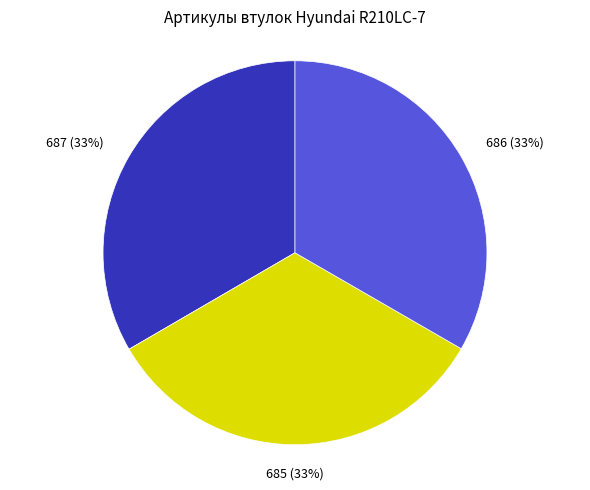

Is there any slice that represents more than half of the pie?

No